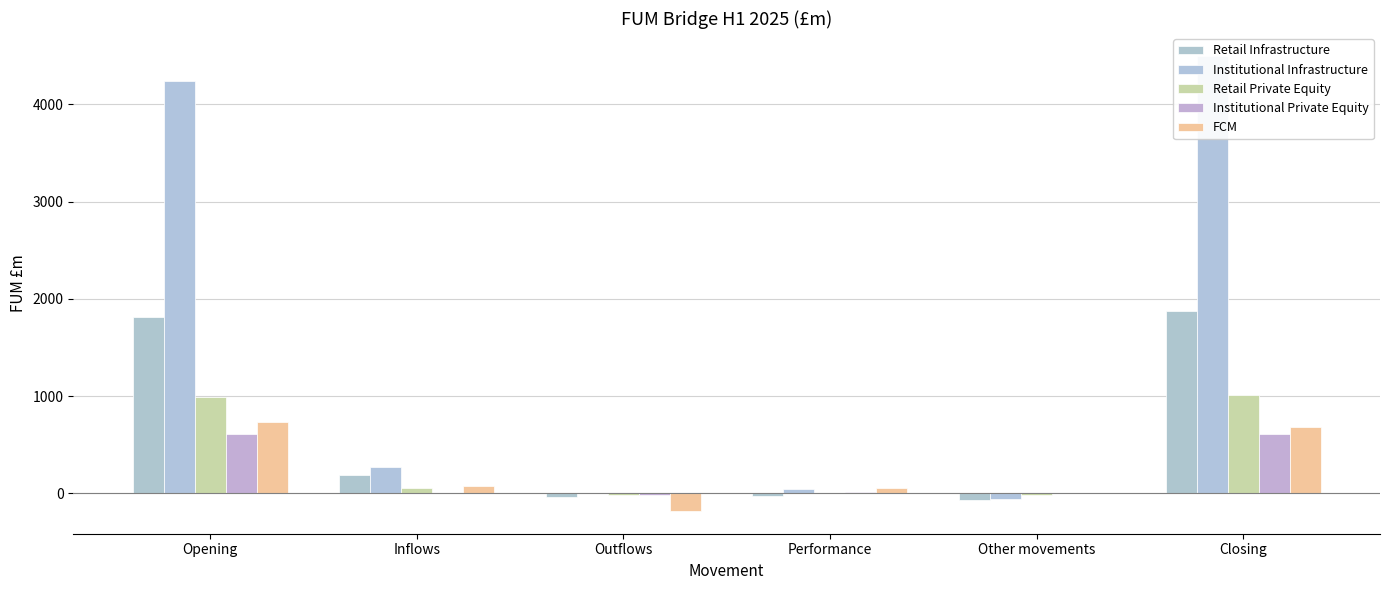

Read the Retail Infrastructure value at Other movements.

-72.0